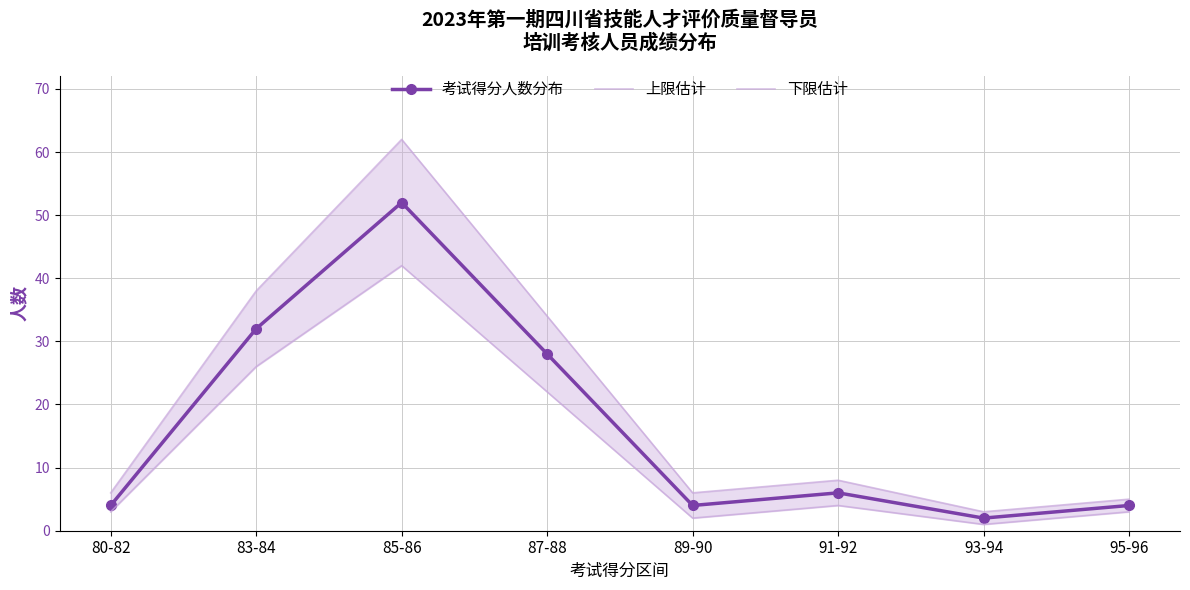

How many values in the 下限估计 series are below 4?

4